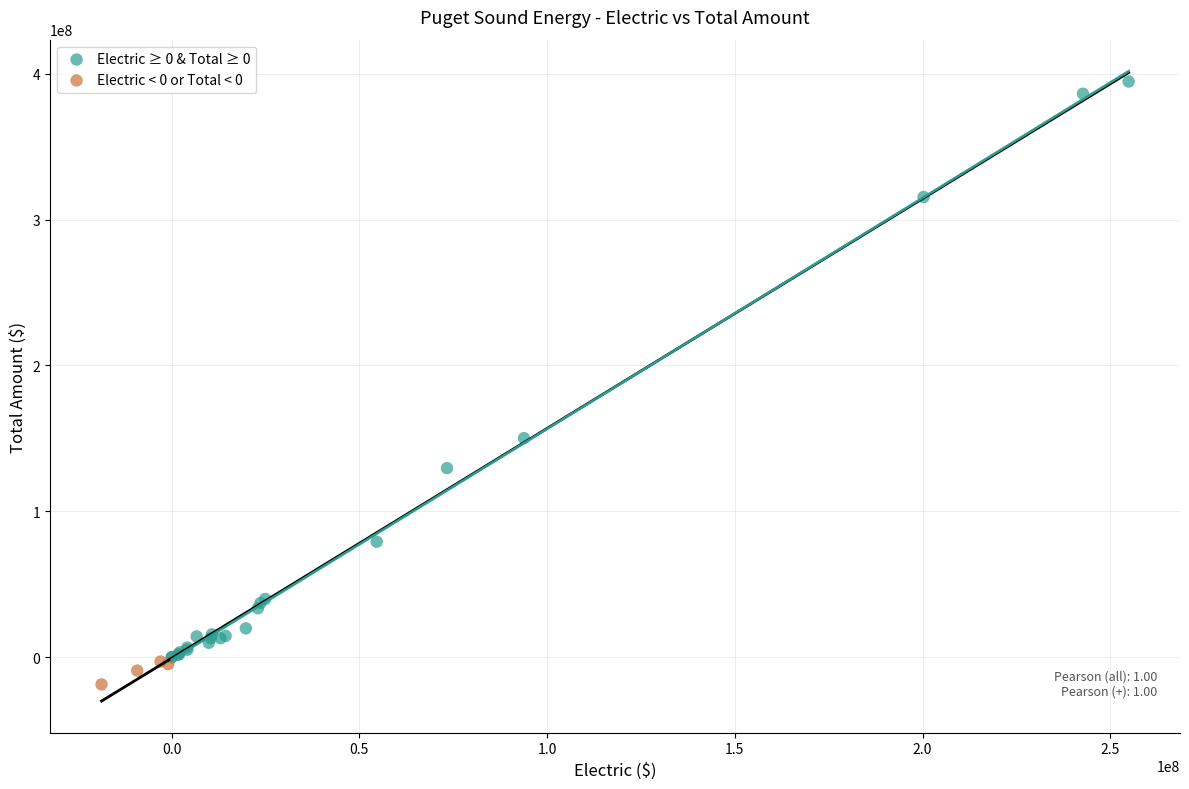

Which series reaches the maximum Y coordinate?

Electric ≥ 0 & Total ≥ 0